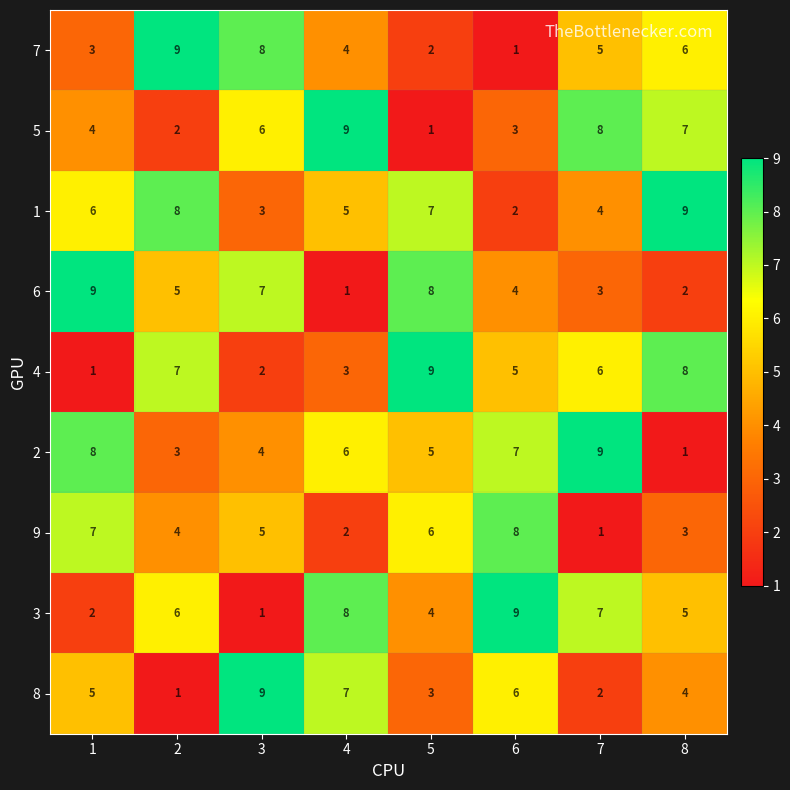

What is the difference between the highest and lowest values at 4?

8